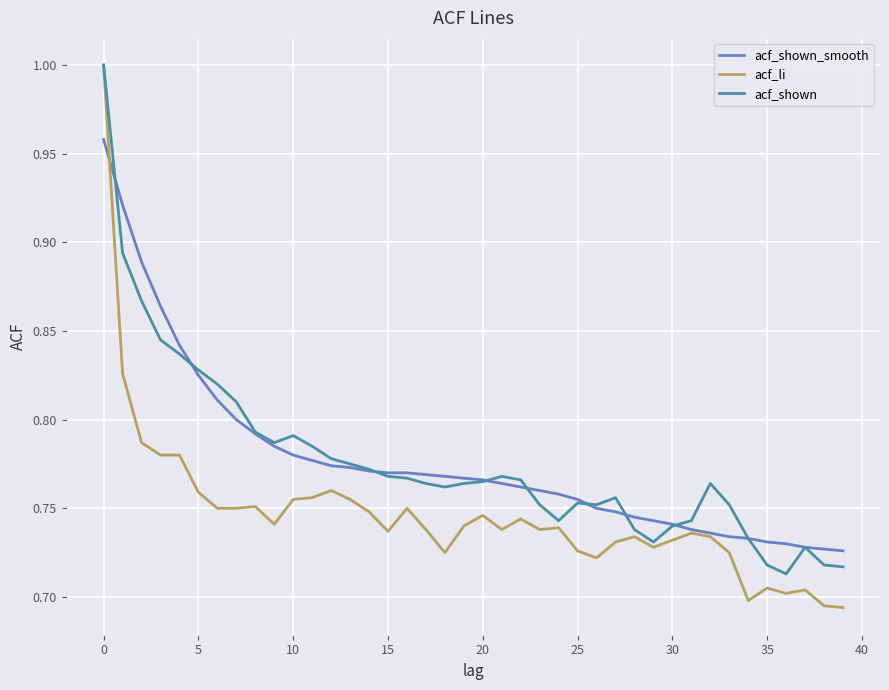

Does the chart display data point markers on the line(s)?

No